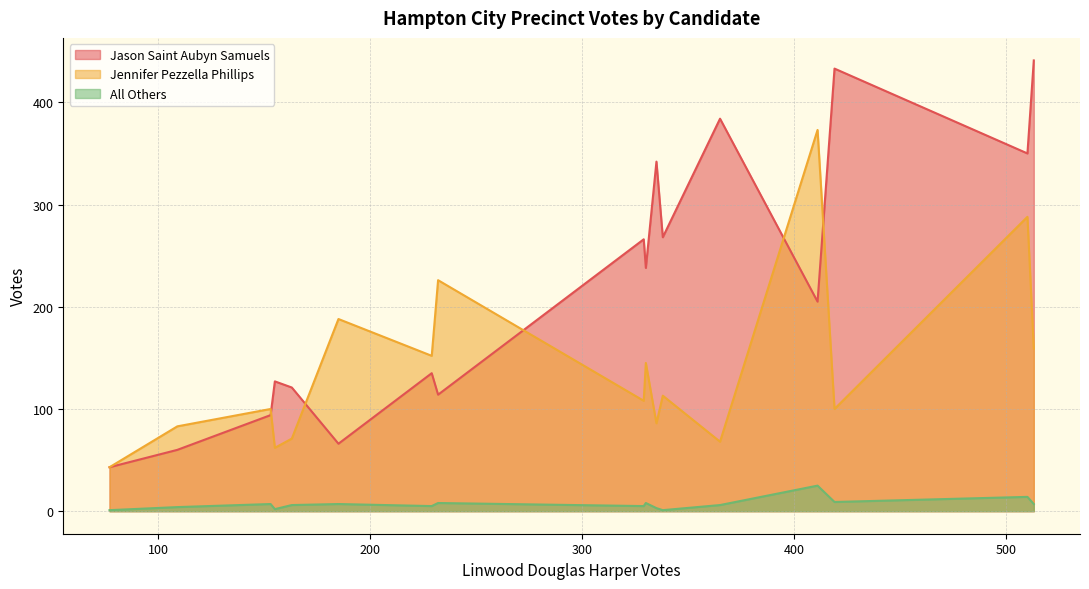

What is the difference between the maximum and minimum values in the All Others series?

24